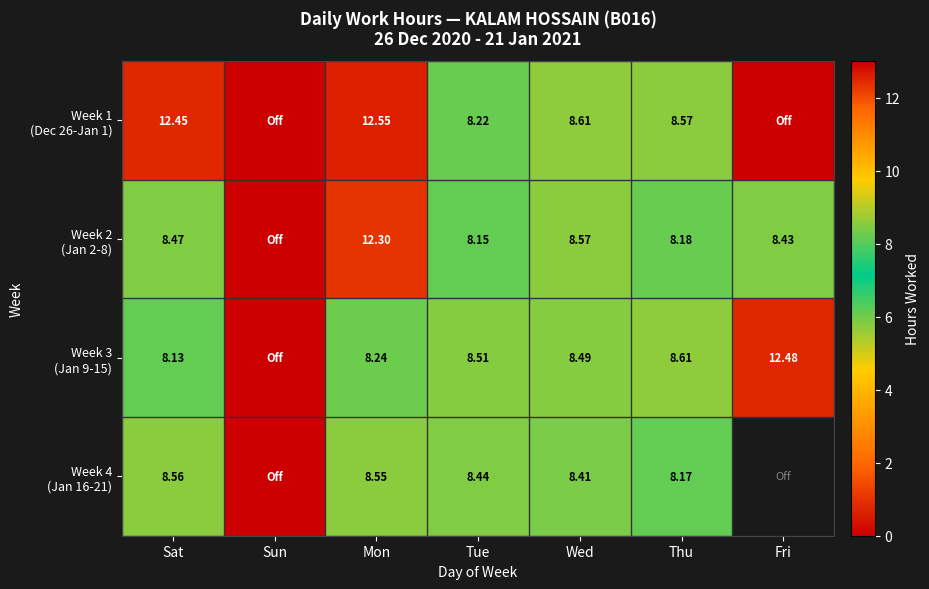

What is the sum of the Week 2 (Jan 2-8) values at Mon and Thu?

20.5